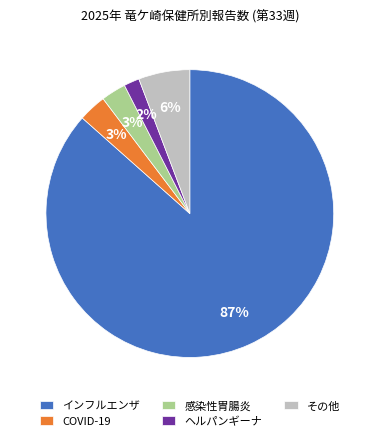

To the nearest percent, what is the difference between the その他 and COVID-19 slice percentages?

3%